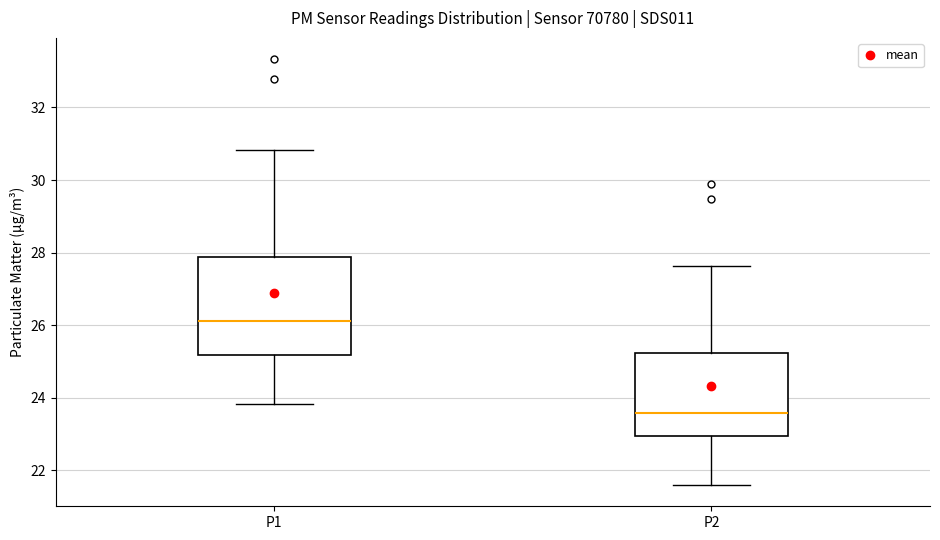

Reading left to right, transcribe this box plot: for each box, give where its median line is, the range the box spans, and where its two whiskers end, as read against the y-axis. The values are not printed on the chart, so give them approximately, as read against the axis.

P1: median 26.2, box 25.2 to 27.8, whiskers 23.8 to 30.8
P2: median 23.6, box 23.0 to 25.2, whiskers 21.6 to 27.6